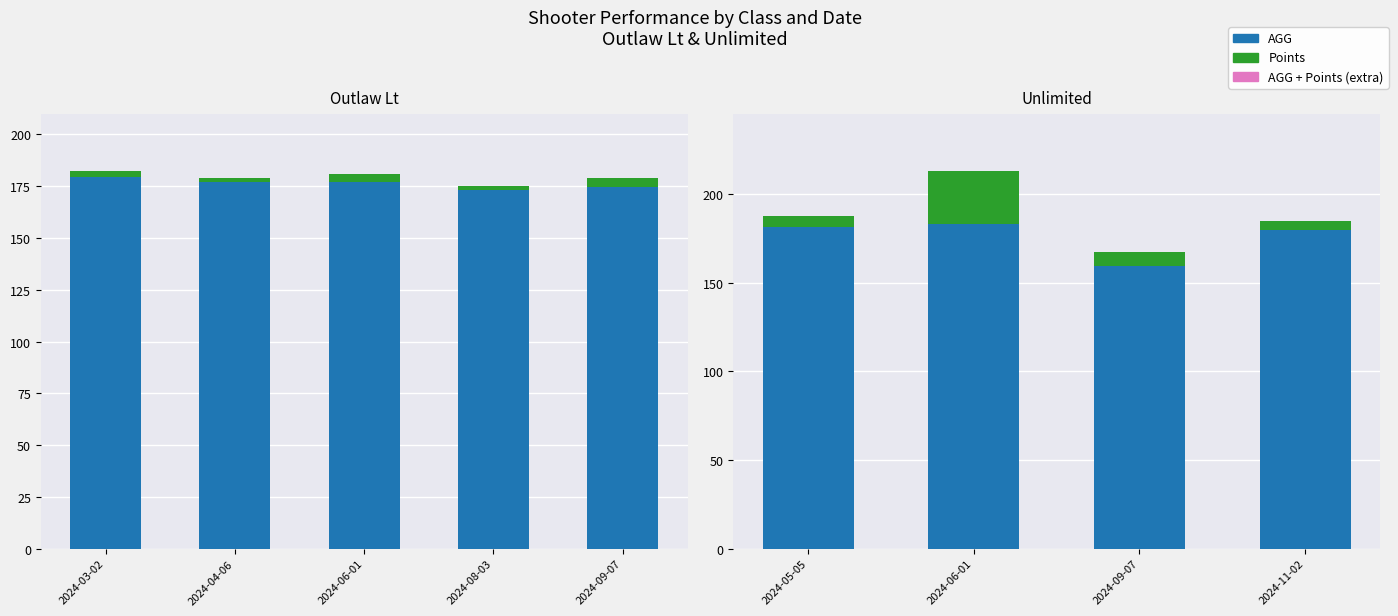

At 2024-06-01, list the series in order from smallest to largest.

AGG + Points (extra), Points, AGG